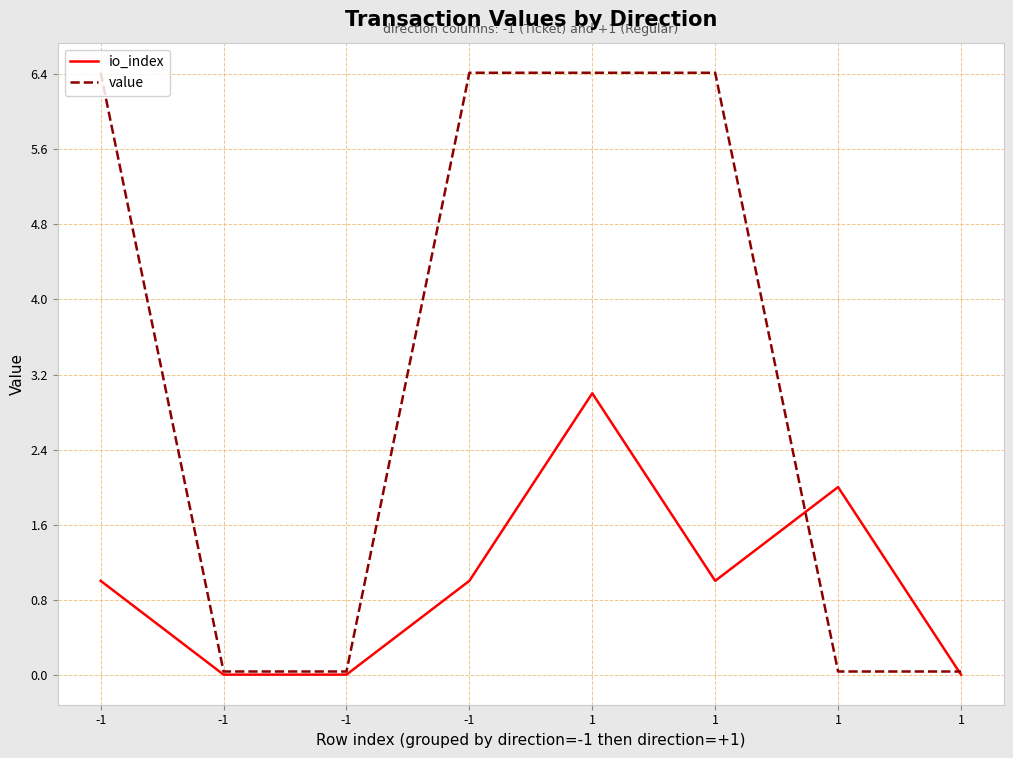

What is the difference between the maximum and minimum values in the value series?

6.4